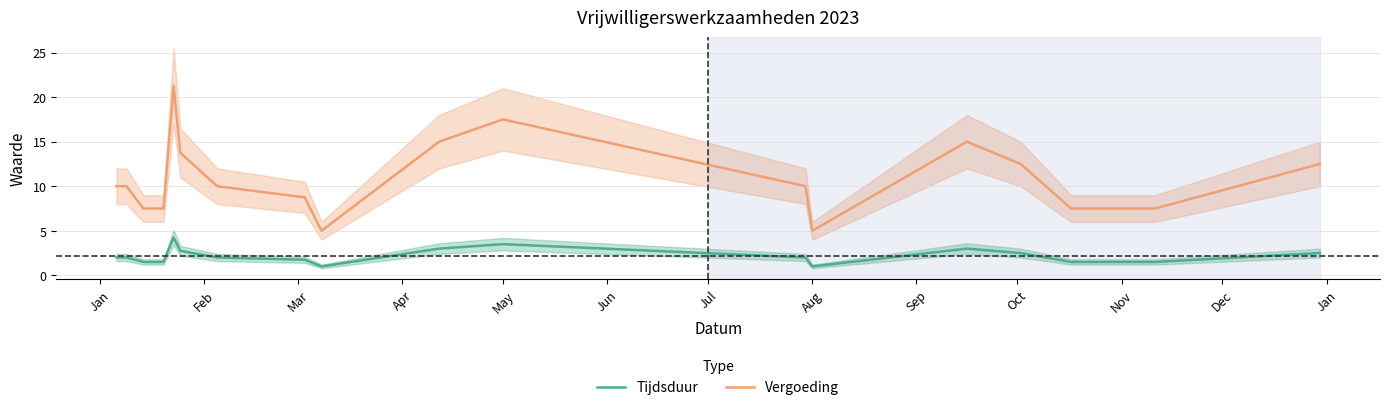

What is the sum of all Tijdsduur values?

39.2